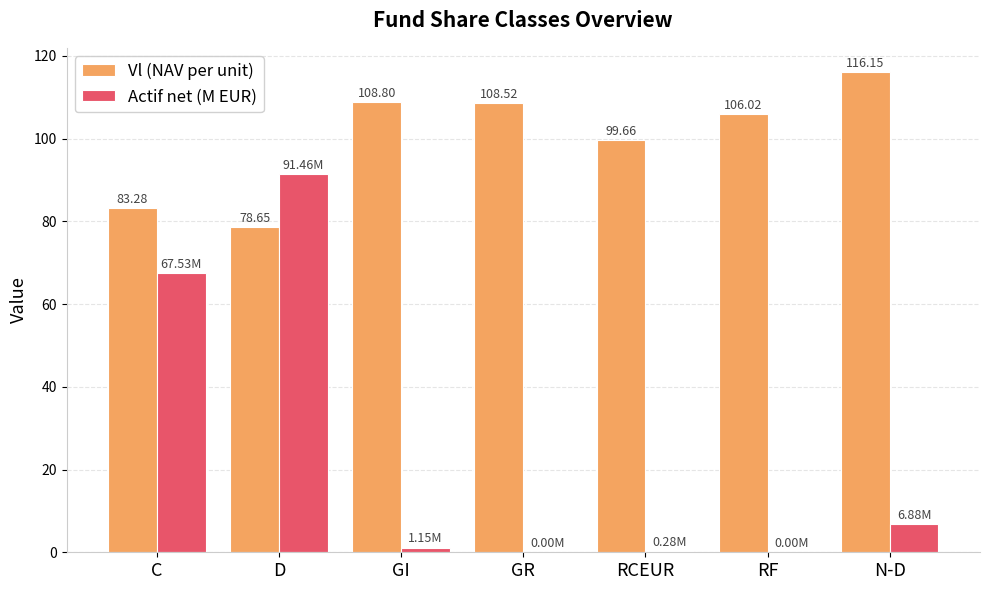

What is the sum of all Actif net (M EUR) values?

167.3